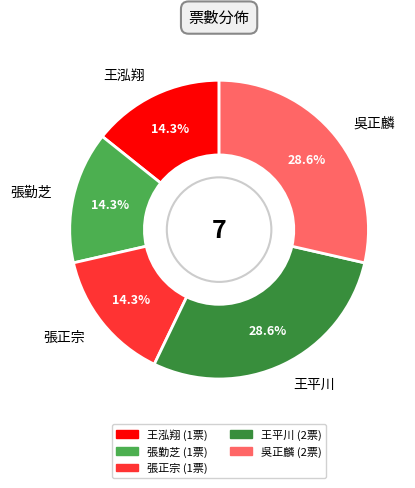

What is the total percentage of 王平川 and 吳正麟?

57.1%